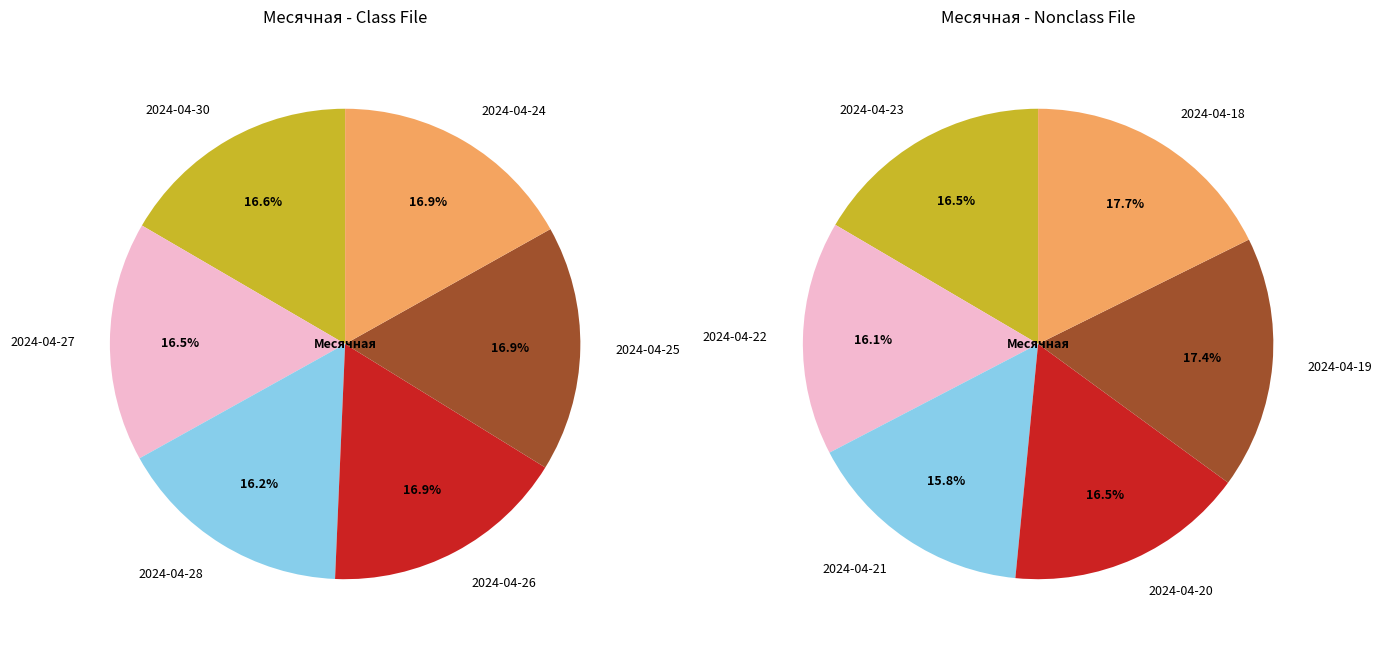

Which category has the smallest portion of the pie?

2024-04-21